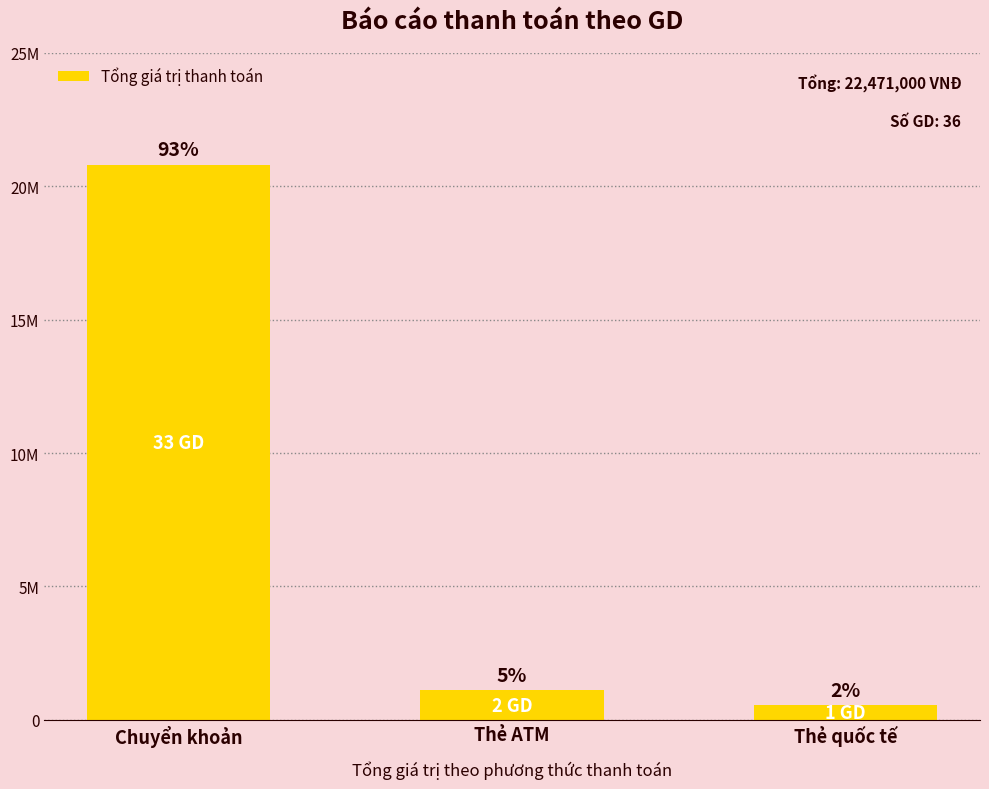

What is the label of the 1st bar from the right?

Thẻ quốc tế